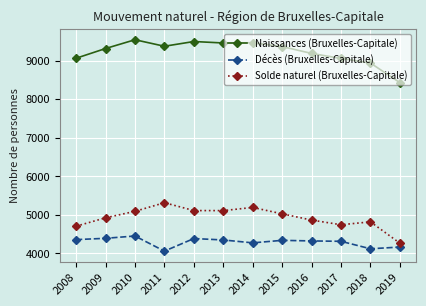

What is the highest value of the Solde naturel (Bruxelles-Capitale) series?

5318